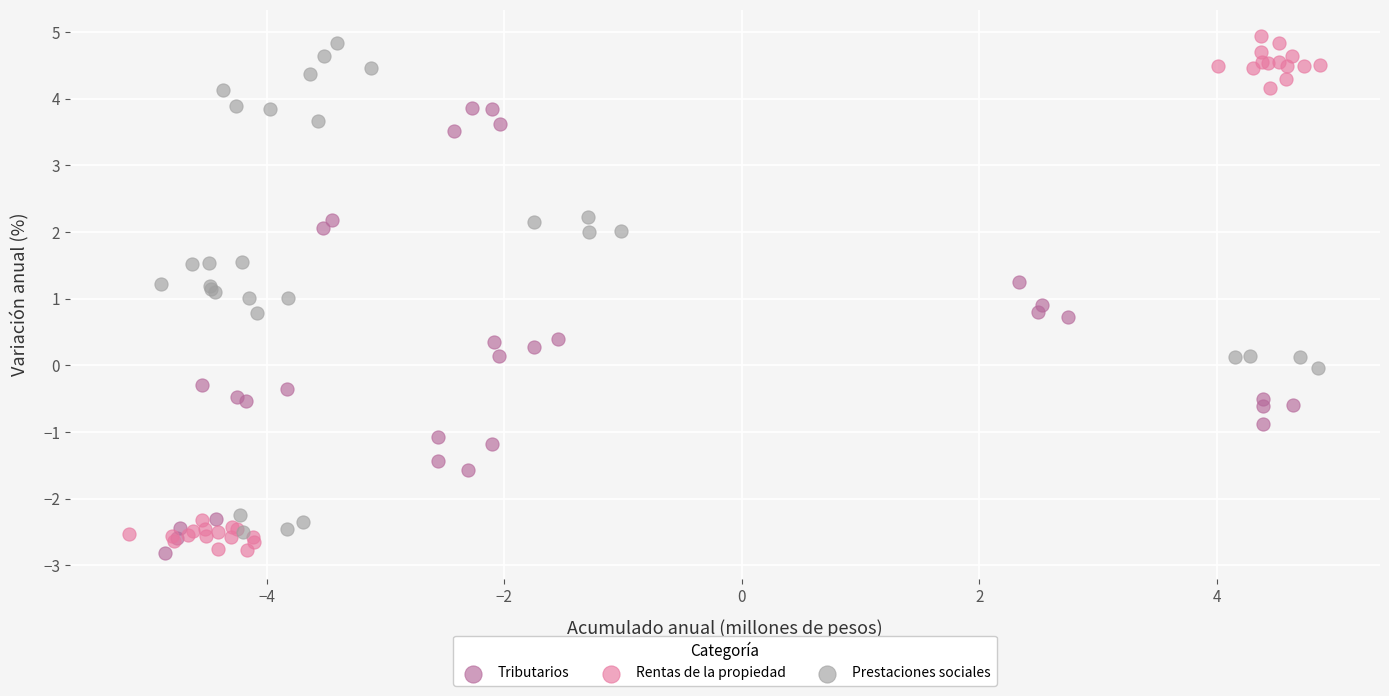

Which series has the largest Y range (max minus min)?

Rentas de la propiedad